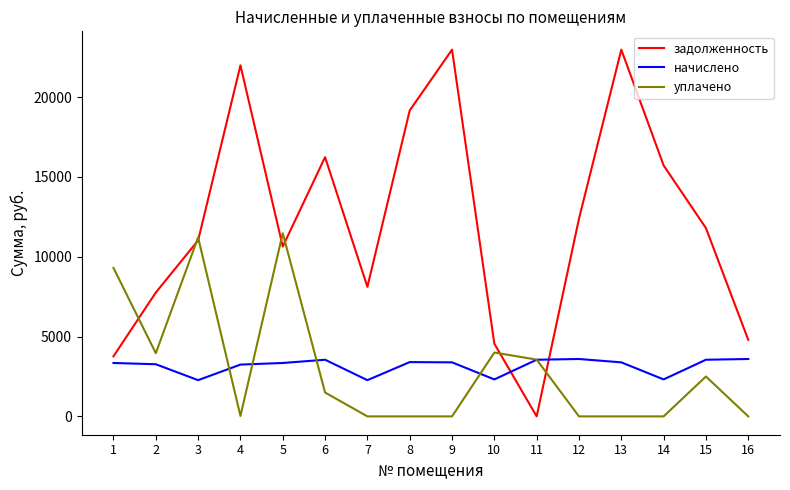

What is the total value across all series at 9?

26360.3